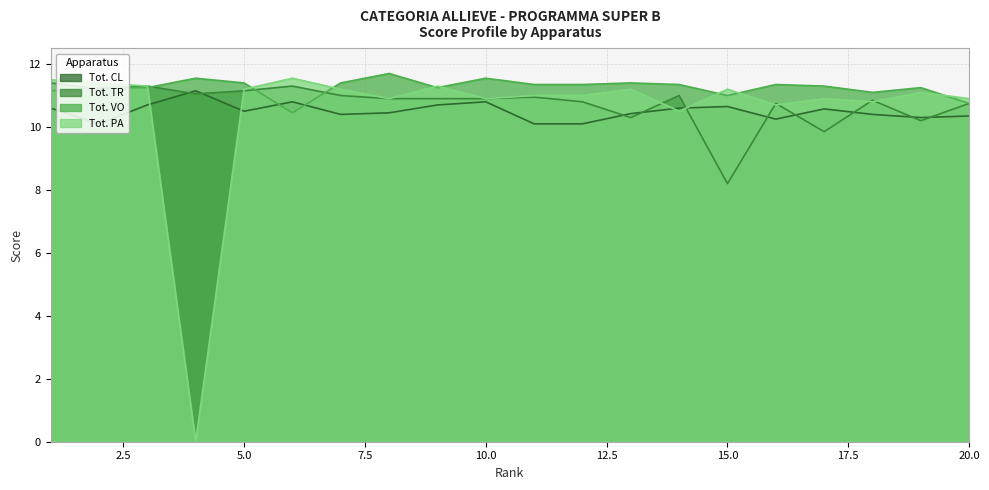

Which series ends up on top after the final intersection of Tot. TR and Tot. CL?

Tot. TR